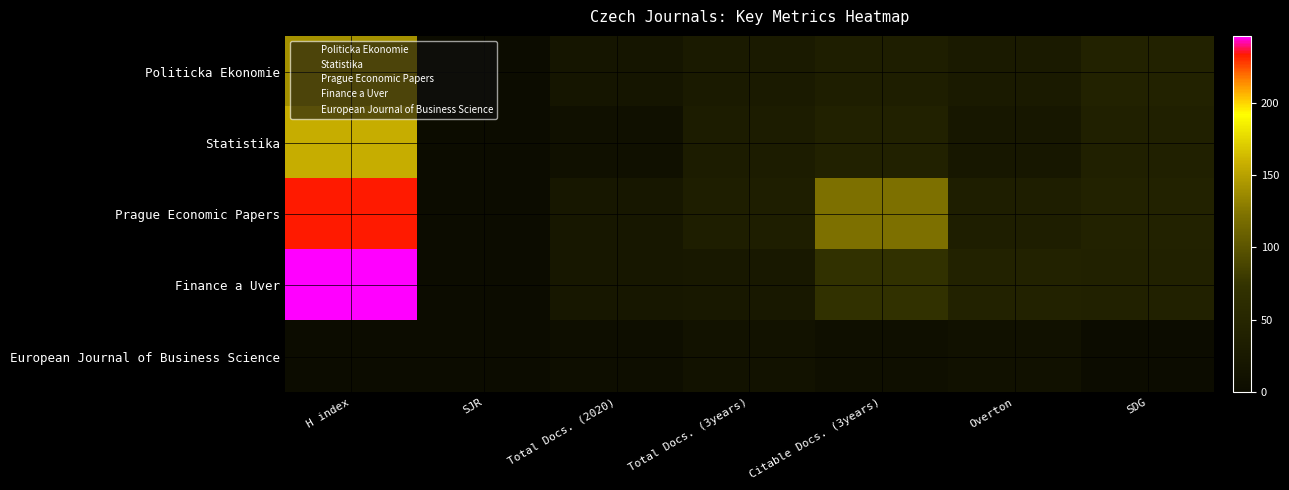

At how many categories does at least one series exceed 134?

1